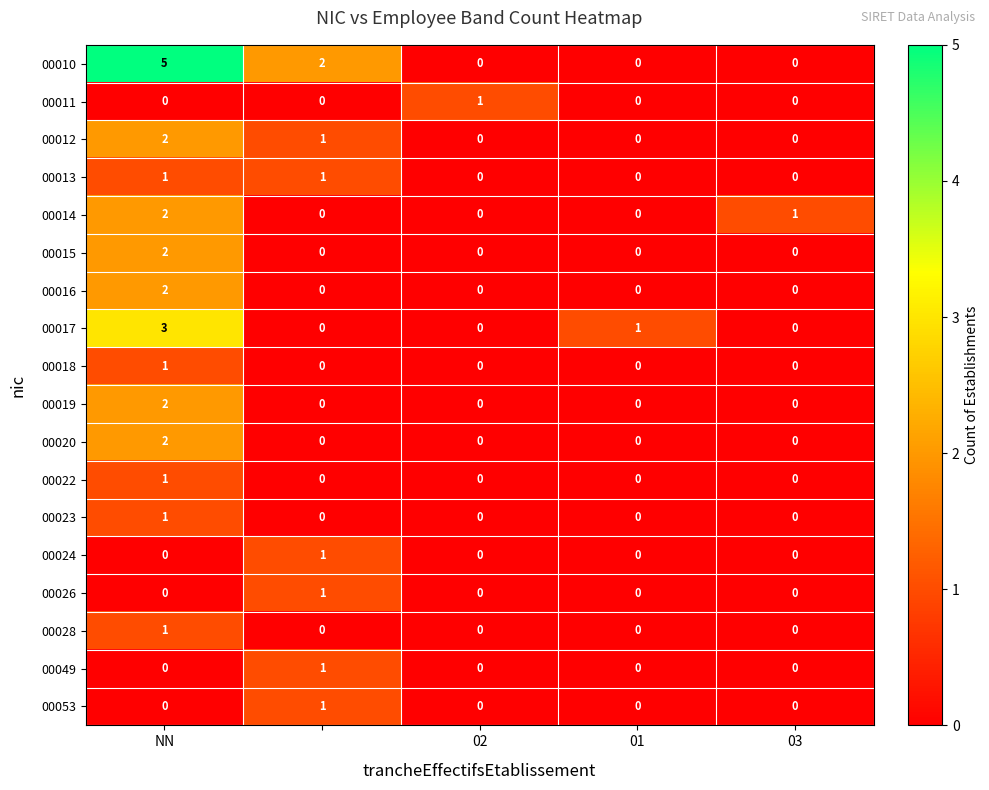

How many data points in 00019 are above 0?

1